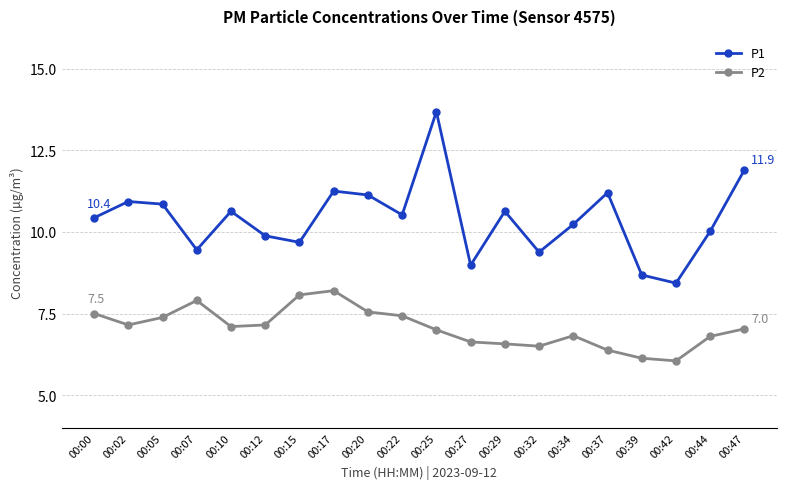

How many distinct data groups are displayed?

2